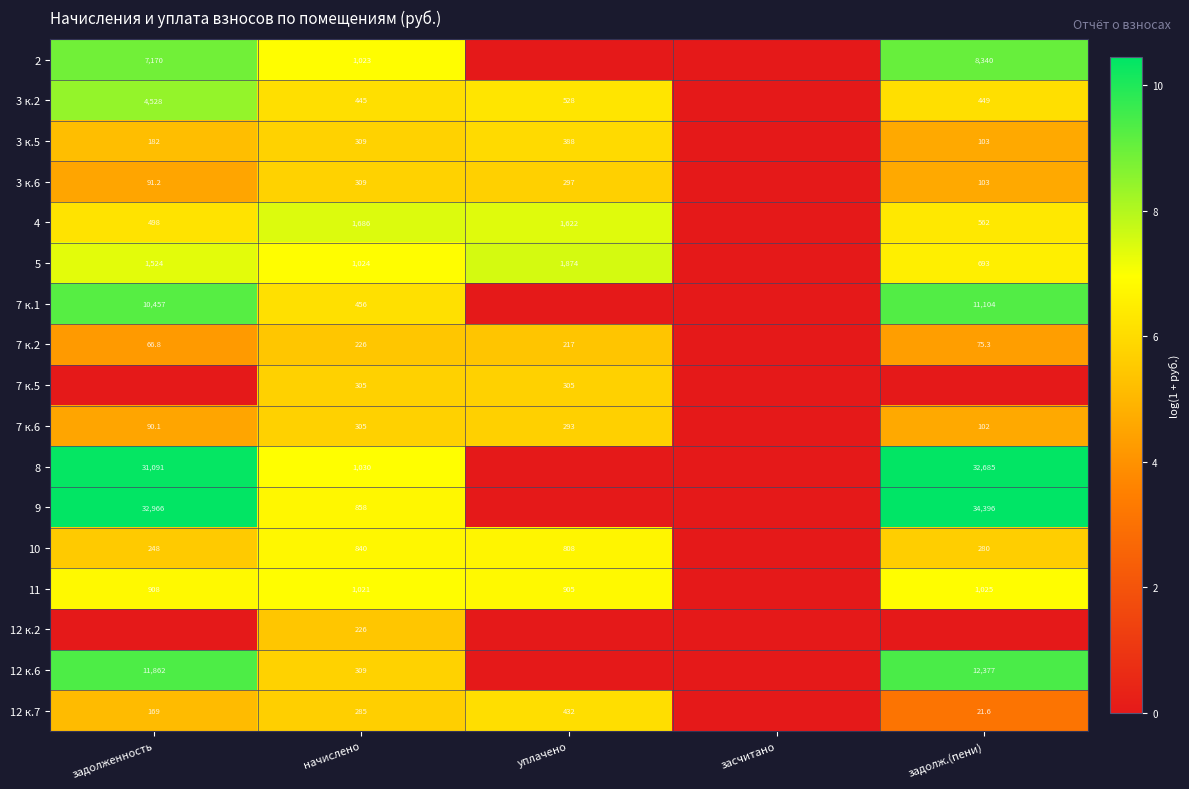

At how many categories does at least one series exceed 10?

2